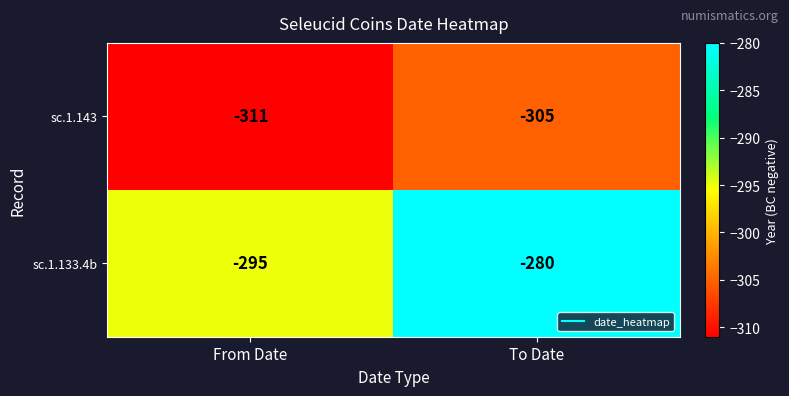

Rank the series at From Date from lowest to highest value.

sc.1.143, sc.1.133.4b